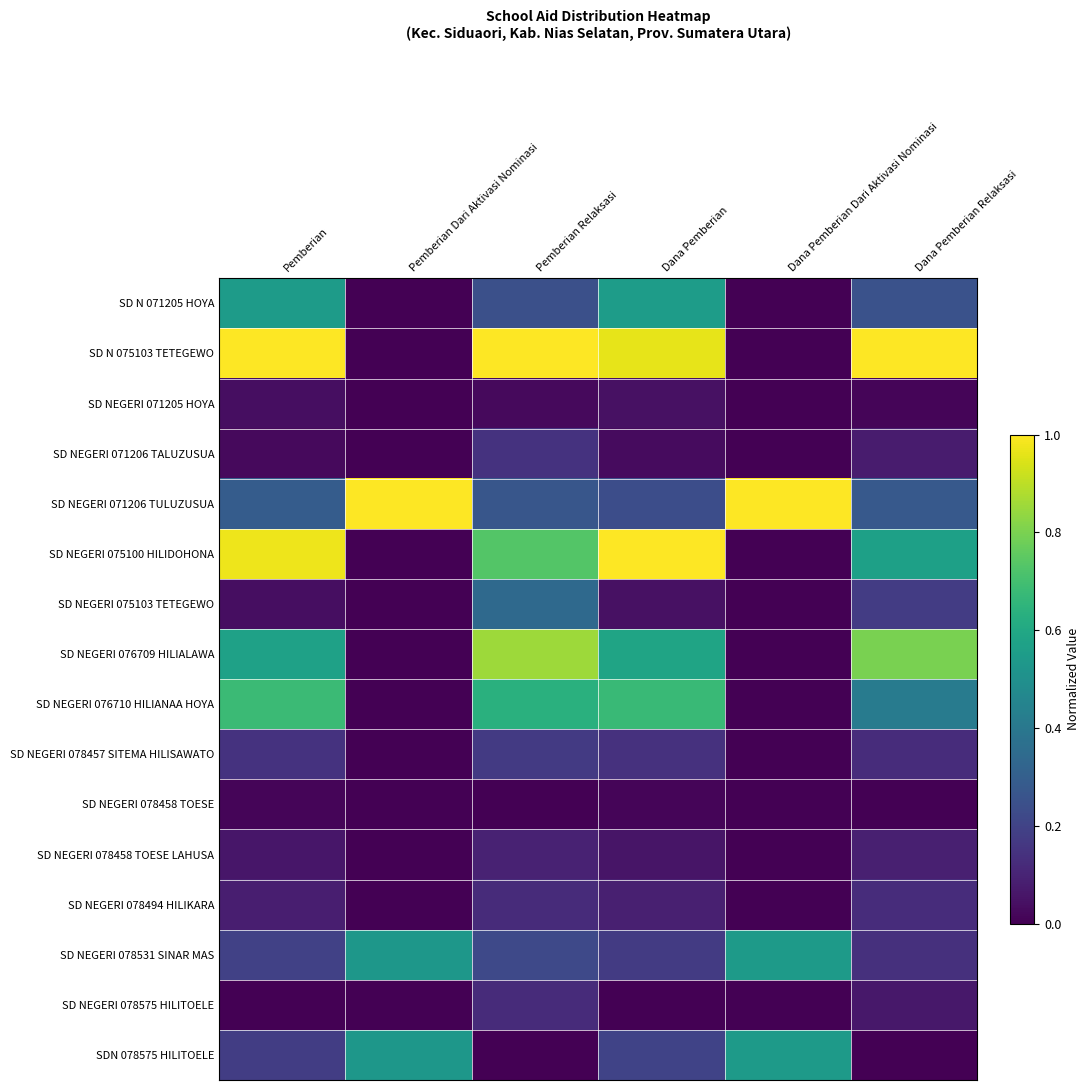

At how many categories does at least one series exceed 0?

6